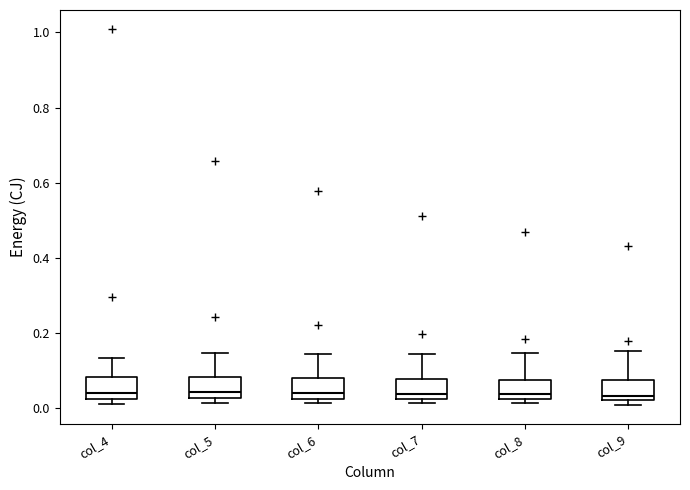

Reading left to right, transcribe this box plot: for each box, give where its median line is, the range the box spans, and where its two whiskers end, as read against the y-axis. The values are not printed on the chart, so give them approximately, as read against the axis.

col_4: median 0.04, box 0.02 to 0.08, whiskers 0.02 (just below the box's lower edge) to 0.14
col_5: median 0.04, box 0.02 to 0.08, whiskers 0.02 (just below the box's lower edge) to 0.14
col_6: median 0.04, box 0.02 to 0.08, whiskers 0.02 (just below the box's lower edge) to 0.14
col_7: median 0.04, box 0.02 to 0.08, whiskers 0.02 (just below the box's lower edge) to 0.14
col_8: median 0.04, box 0.02 to 0.08, whiskers 0.02 (just below the box's lower edge) to 0.14
col_9: median 0.04, box 0.02 to 0.08, whiskers 0.00 to 0.16